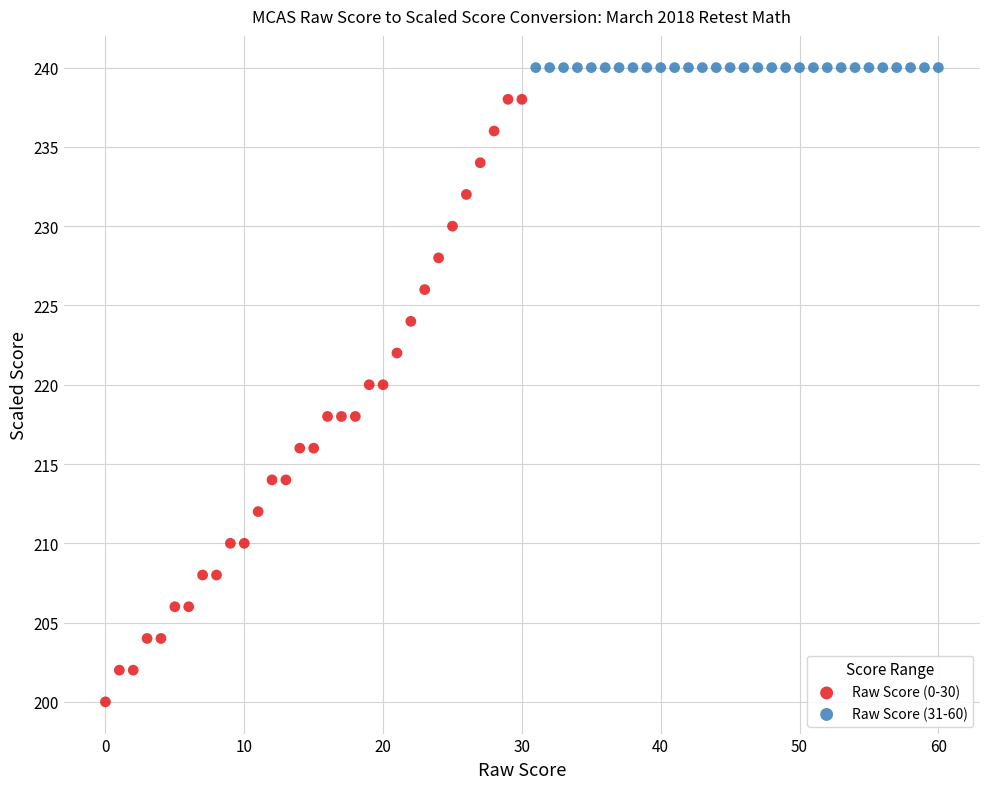

Which series reaches the minimum Y coordinate?

Raw Score (0-30)